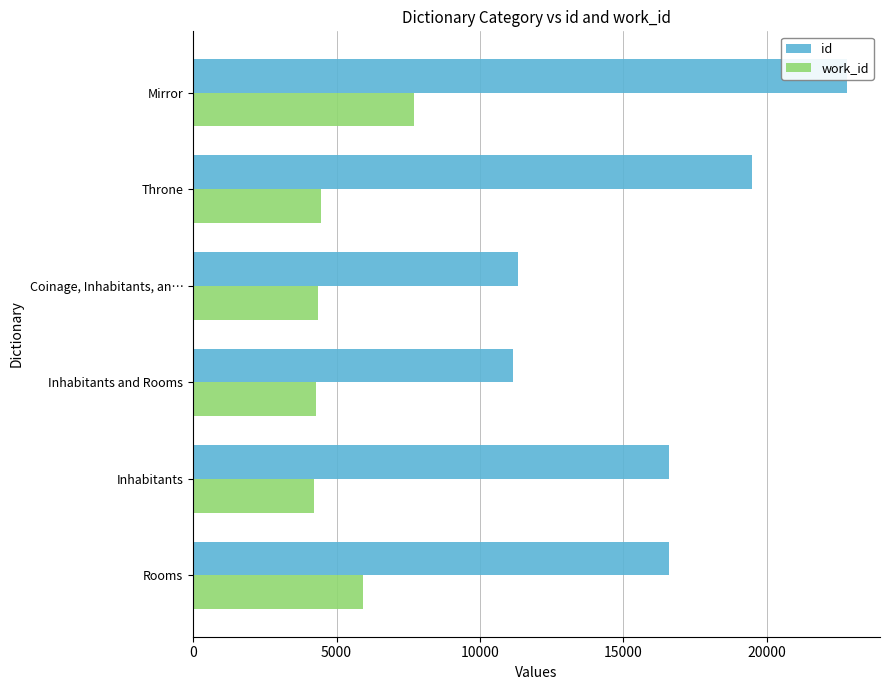

Between Inhabitants and Throne, which series saw the biggest shift?

id